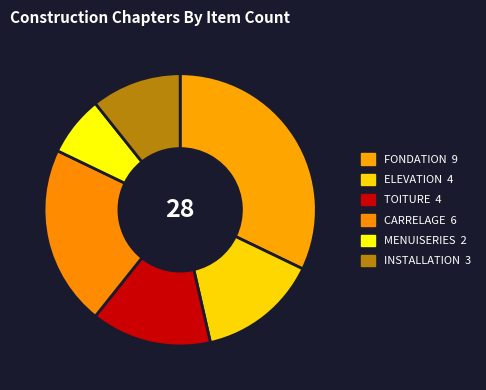

To the nearest percent, what is the average slice percentage?

17%